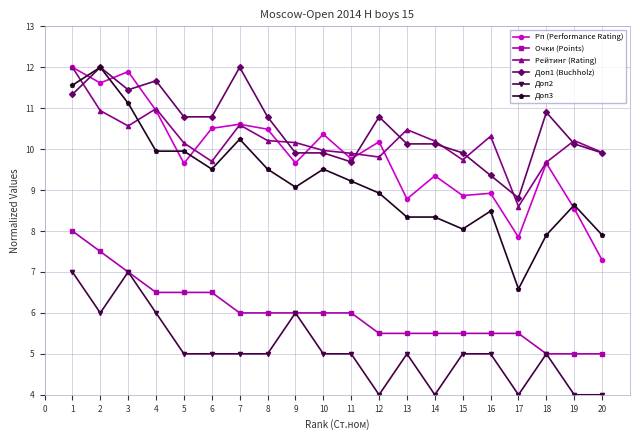

What is the smallest value displayed?

4.0